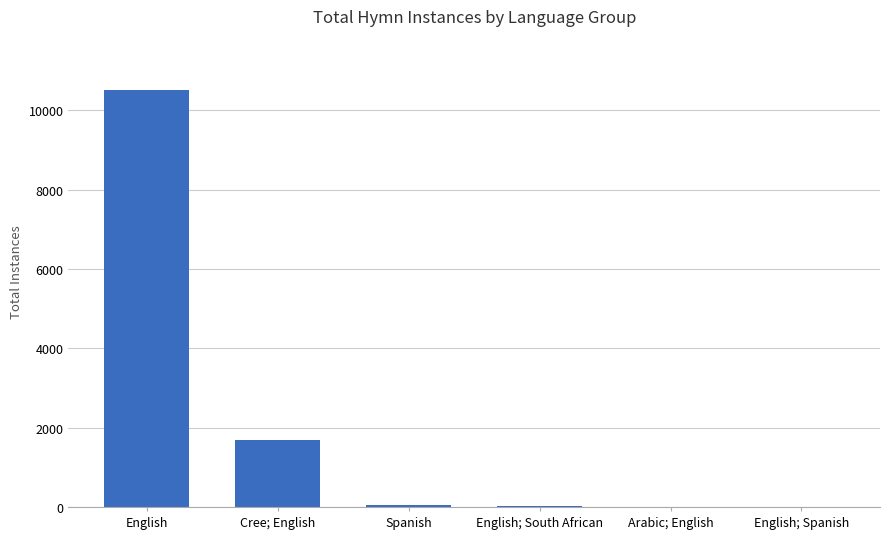

What is the maximum value shown in the chart?

10507